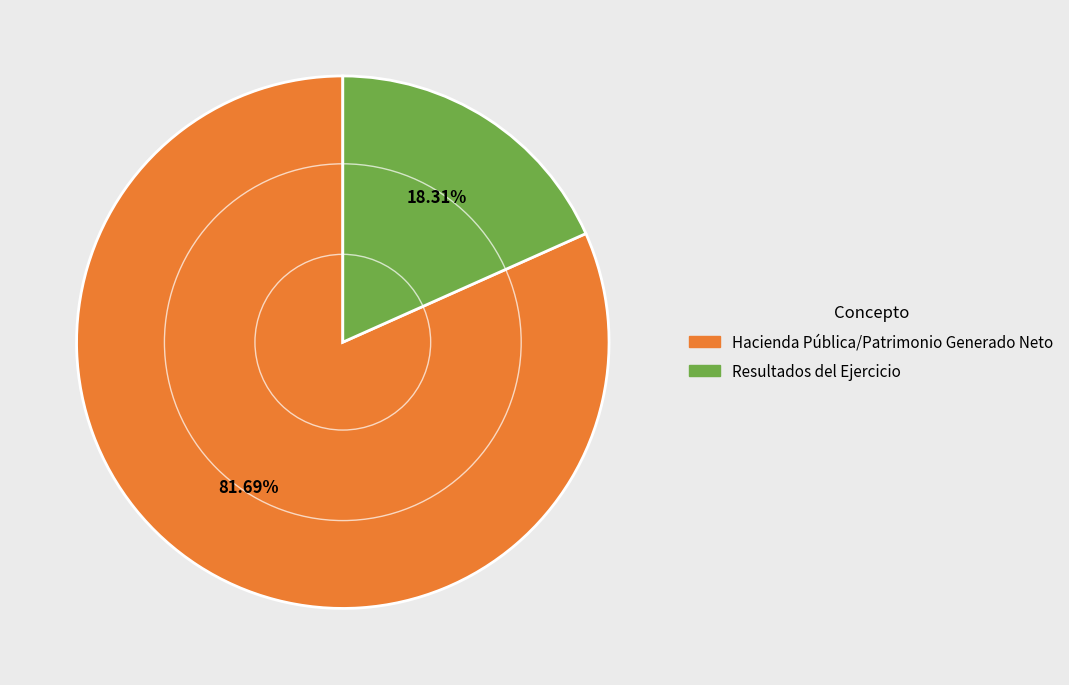

Does any single category account for the majority?

Yes